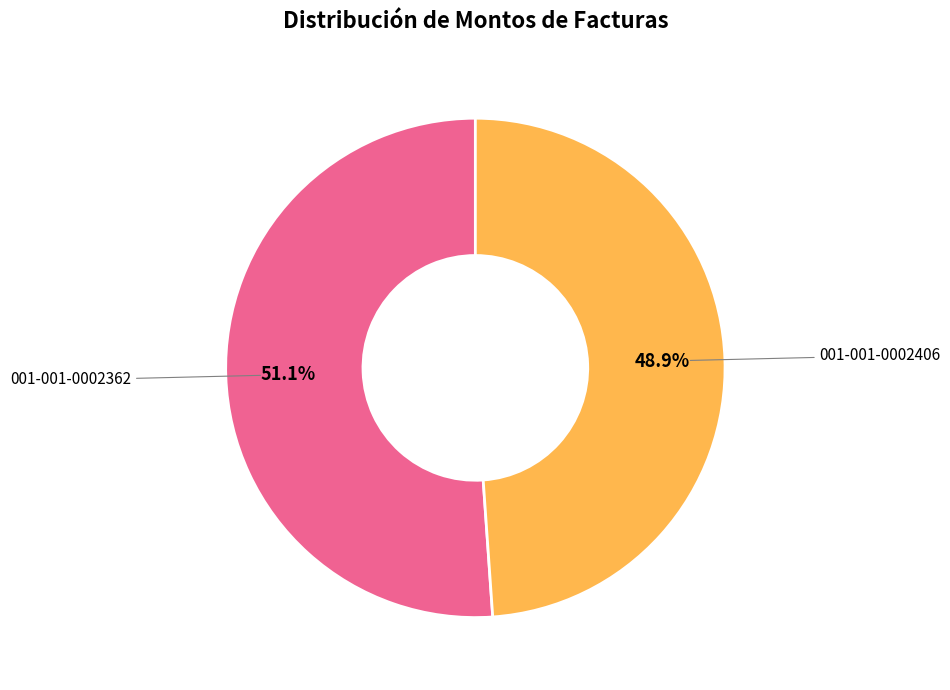

Is the sum of 001-001-0002362 and 001-001-0002406 greater than half?

Yes